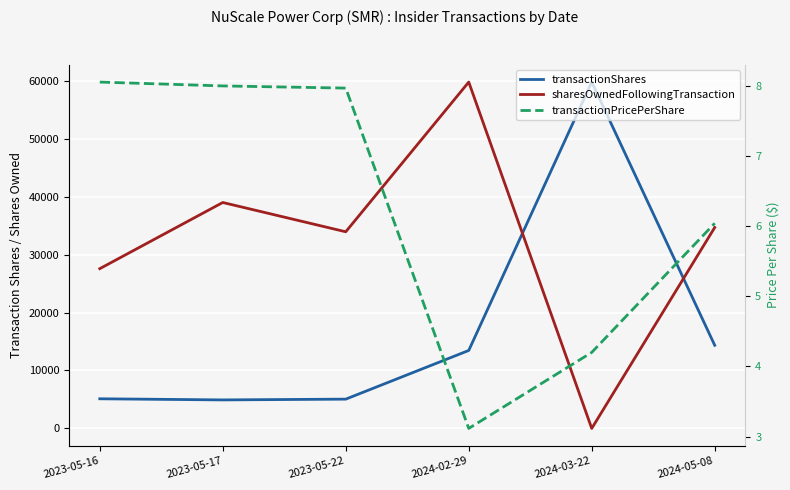

Between which two adjacent categories do transactionShares and sharesOwnedFollowingTransaction first intersect?

2024-02-29 and 2024-03-22